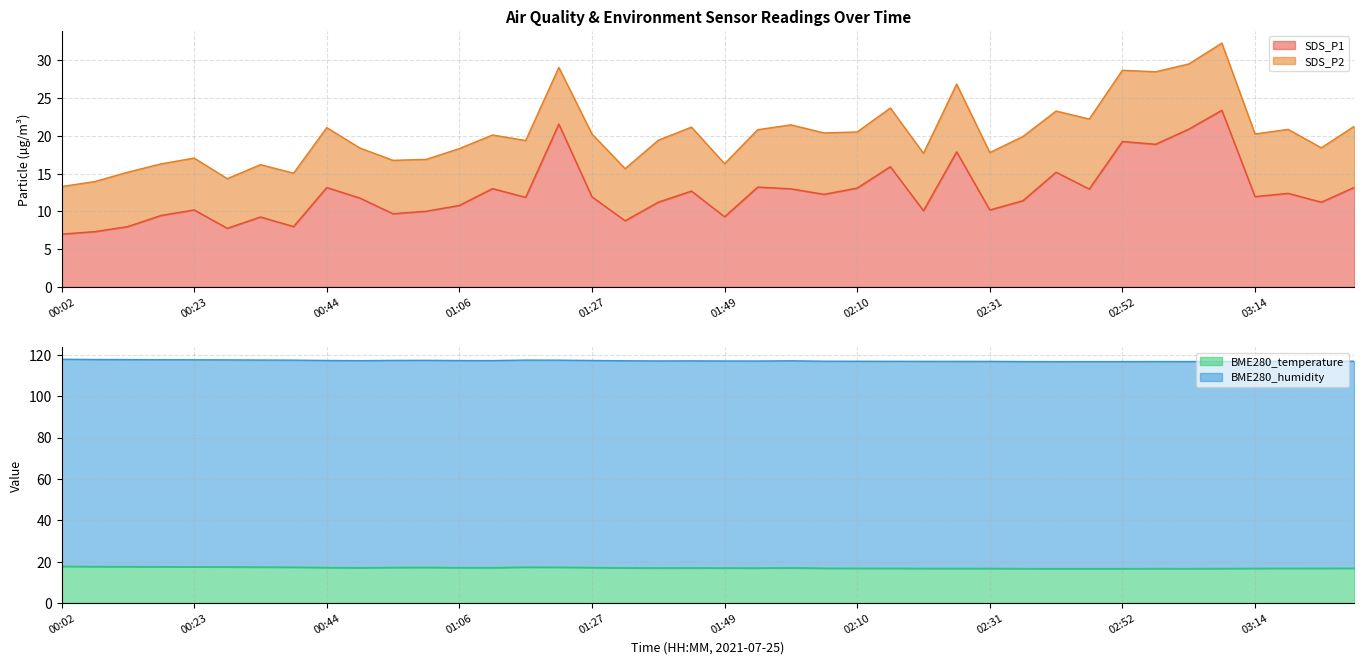

After their last crossing, which series has the higher values: SDS_P1 or BME280_temperature?

BME280_temperature